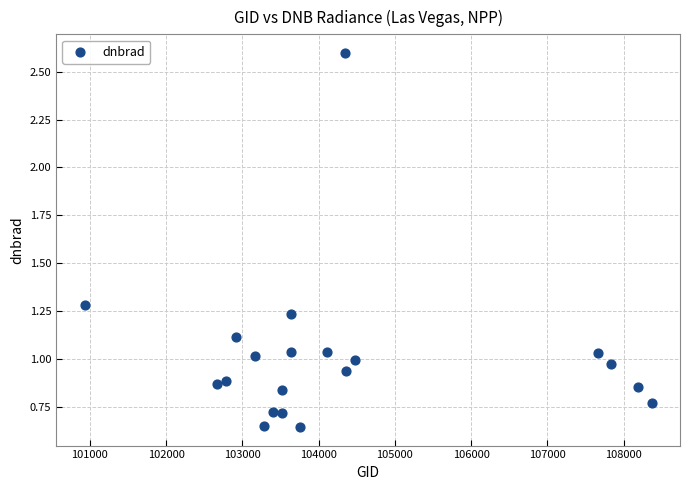

What is the range of X values (max minus min)?

7439.0